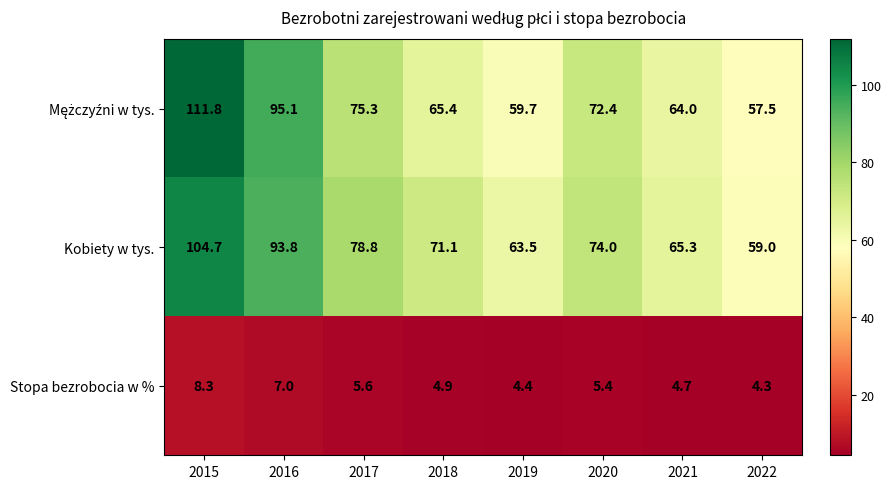

What is the smallest value displayed?

4.3